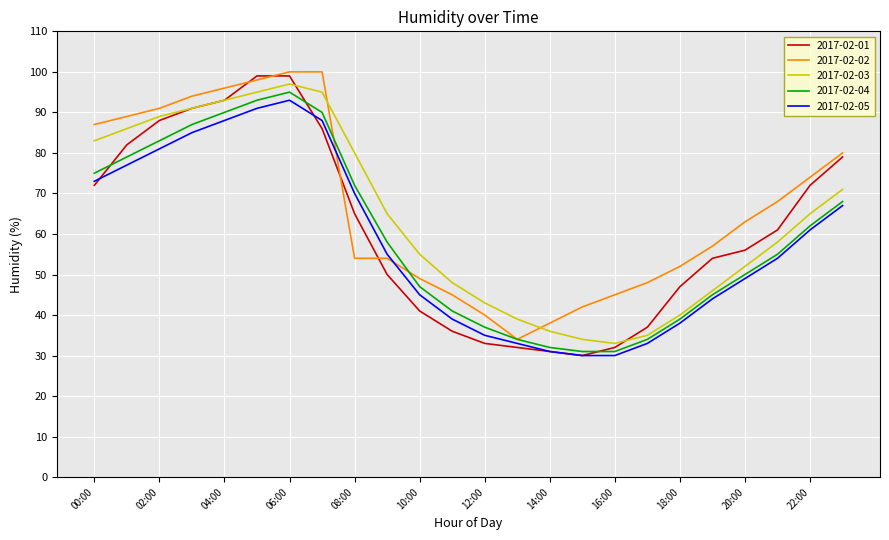

Reading left to right, list all the values displayed in this chart.

2017-02-01: 72	82	88	91	93	99	99	86	65	50	41	36	33	32	31	30	32	37	47	54	56	61	72	79
2017-02-02: 87	89	91	94	96	98	100	100	54	54	49	45	40	34	38	42	45	48	52	57	63	68	74	80
2017-02-03: 83	86	89	91	93	95	97	95	80	65	55	48	43	39	36	34	33	35	40	46	52	58	65	71
2017-02-04: 75	79	83	87	90	93	95	90	72	58	47	41	37	34	32	31	31	34	39	45	50	55	62	68
2017-02-05: 73	77	81	85	88	91	93	88	70	55	45	39	35	33	31	30	30	33	38	44	49	54	61	67